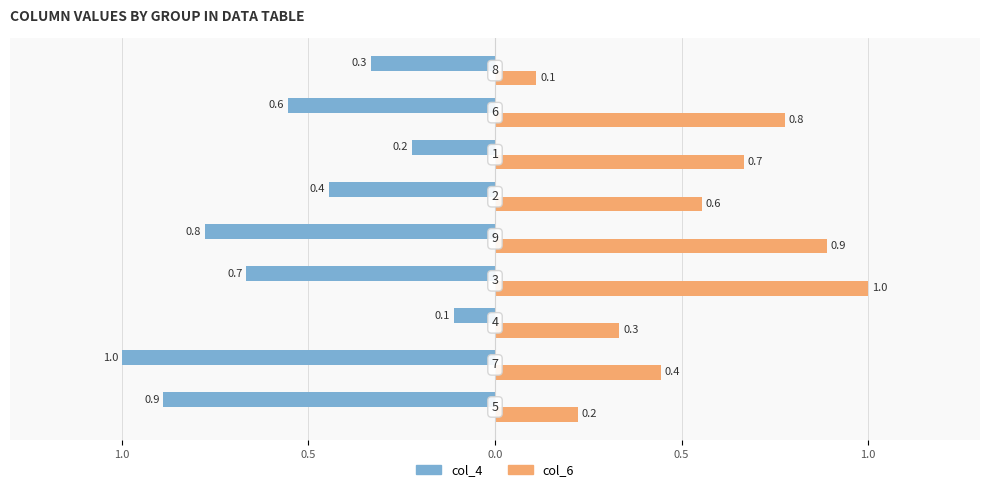

How many col_6 values are between 0 and 1?

9